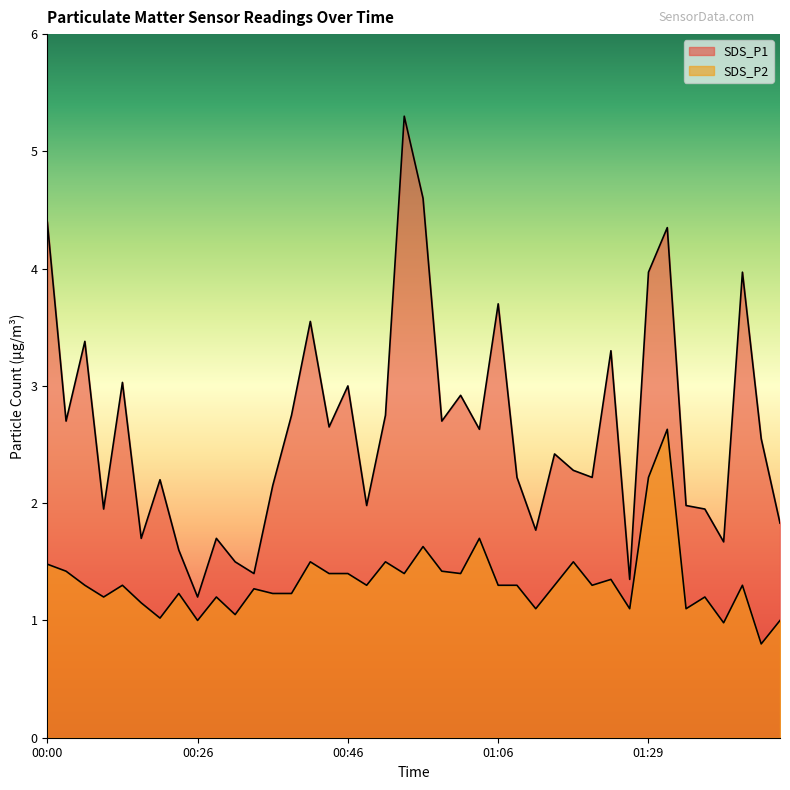

Between 00:46 and 01:34, which series saw the biggest shift?

SDS_P1